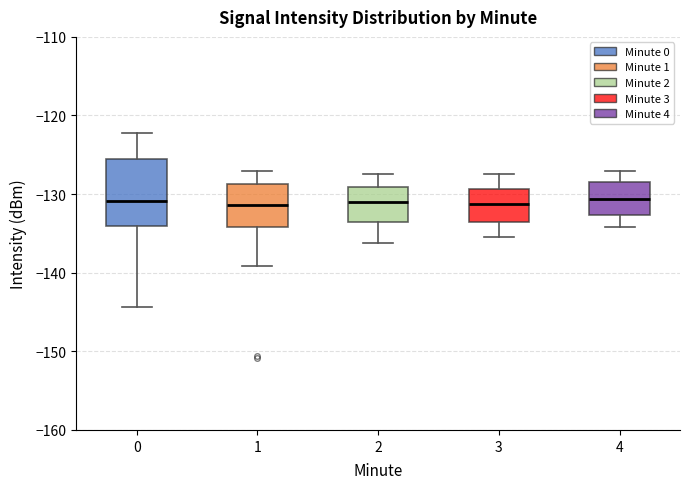

Where is the lower edge of the box at x = 0 on the y-axis? The values are not printed on the chart, so give them approximately, as read against the axis.

-134